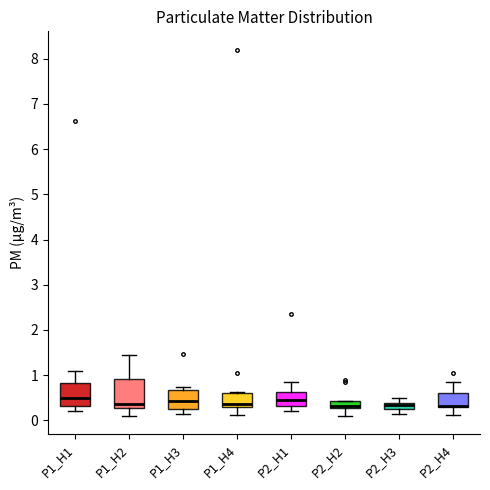

Which box is the tallest, from its lower edge to its upper edge?

P1_H2